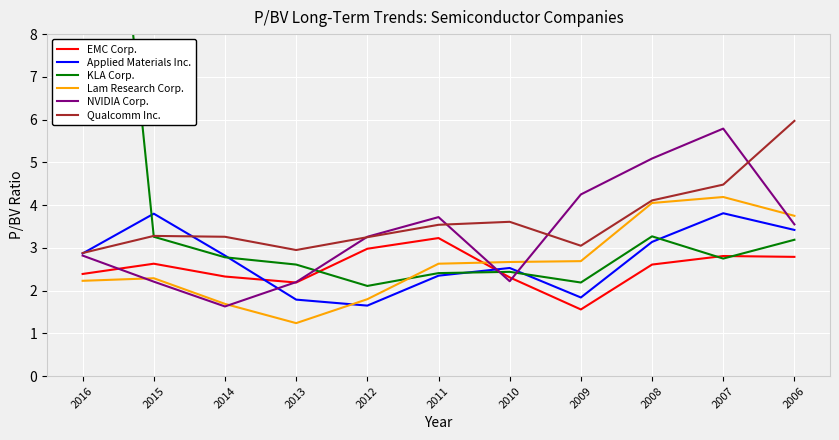

Count the number of categories in the chart.

11